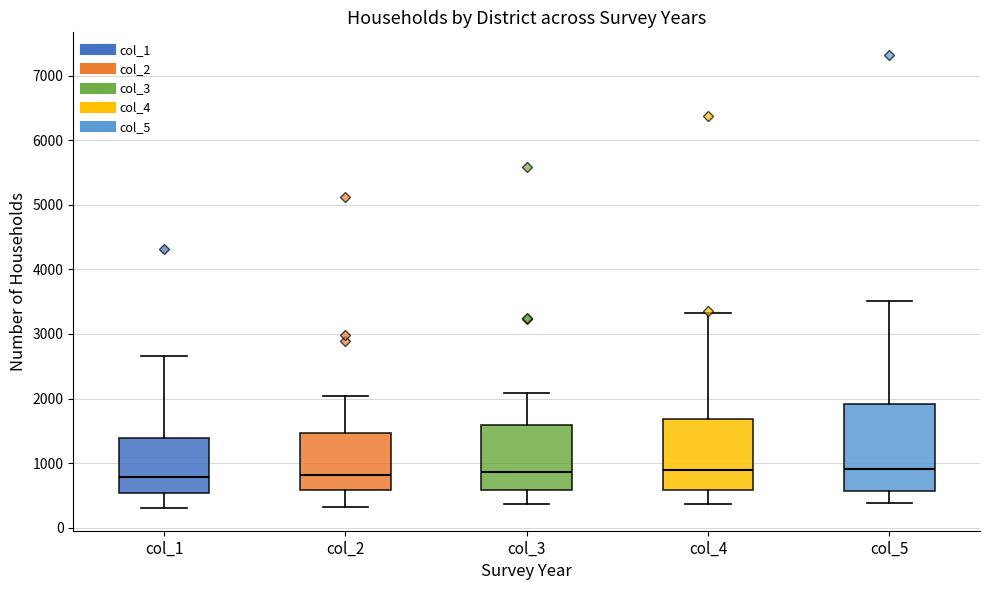

Which box is the tallest, from its lower edge to its upper edge?

col_5